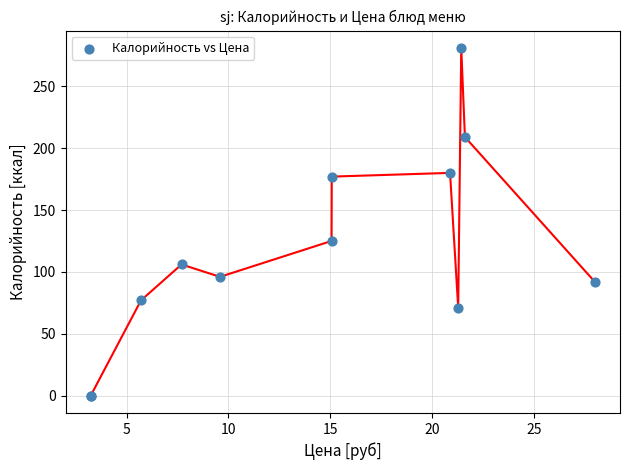

What Y value in the scatter plot is closest to 140?

125